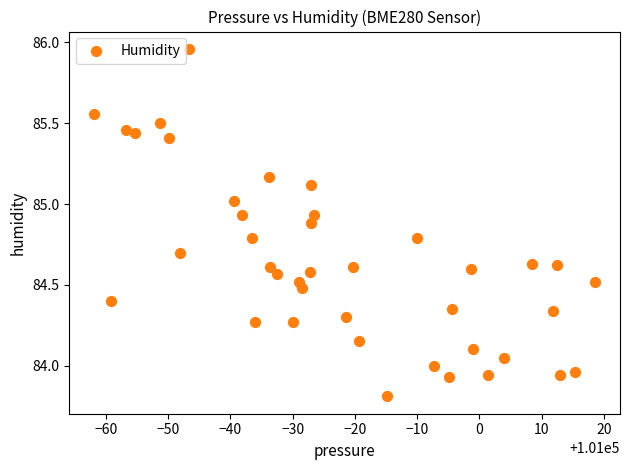

What is the range of X values (max minus min)?

80.4